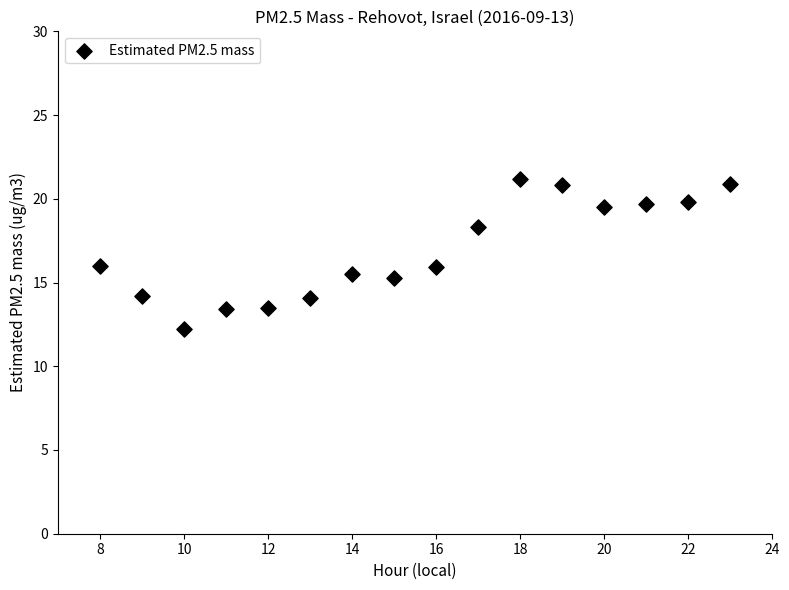

What is the range of X values (max minus min)?

15.0